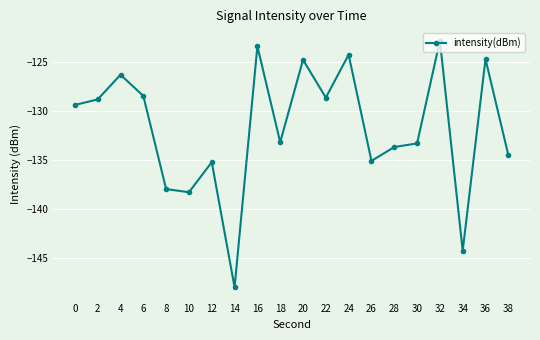

What is the value of the 4th point from the left?

-128.4